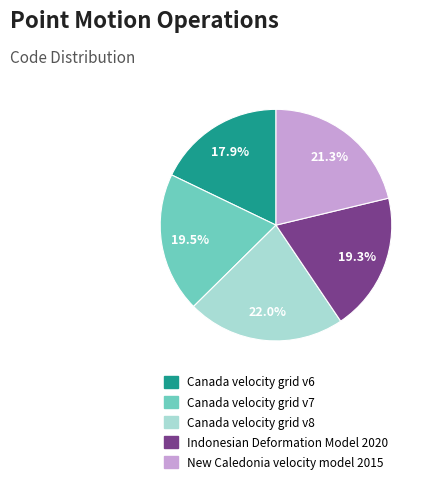

Approximately how many times larger is the value at Canada velocity grid v7 compared to Indonesian Deformation Model 2020?

1.0